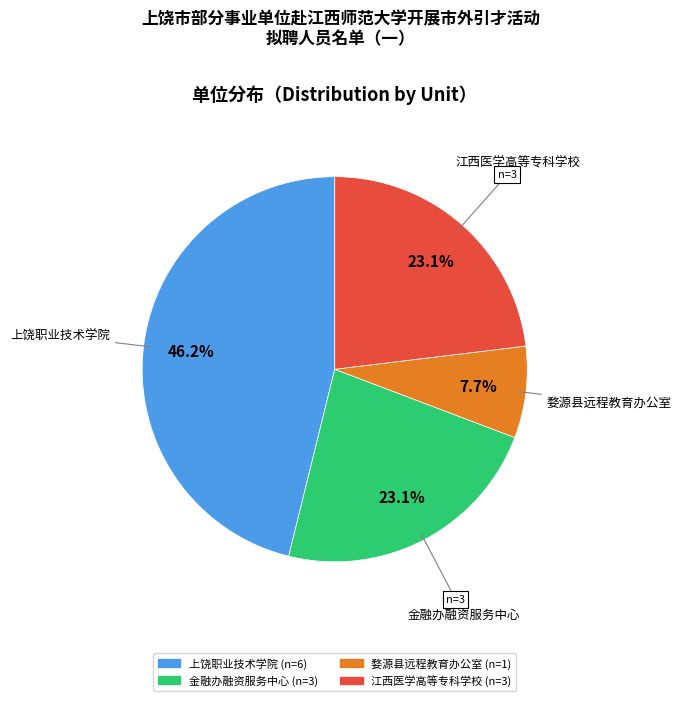

Does any single category account for the majority?

No